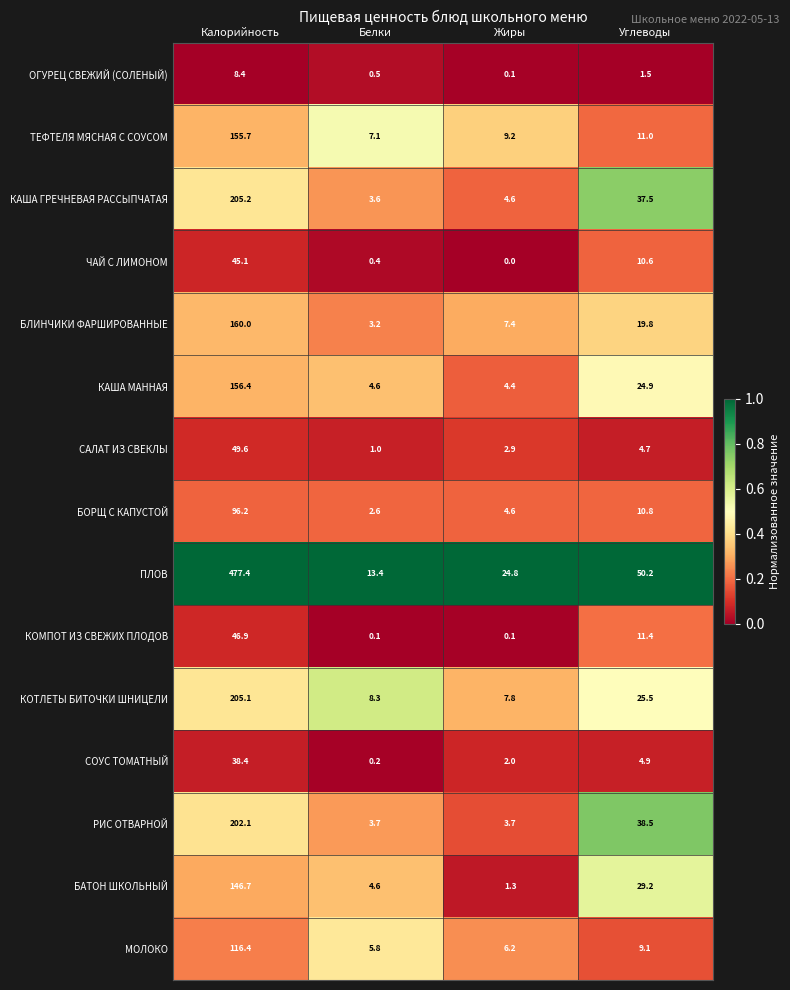

What is the sum of the ОГУРЕЦ СВЕЖИЙ (СОЛЕНЫЙ) values at Углеводы and Калорийность?

9.9